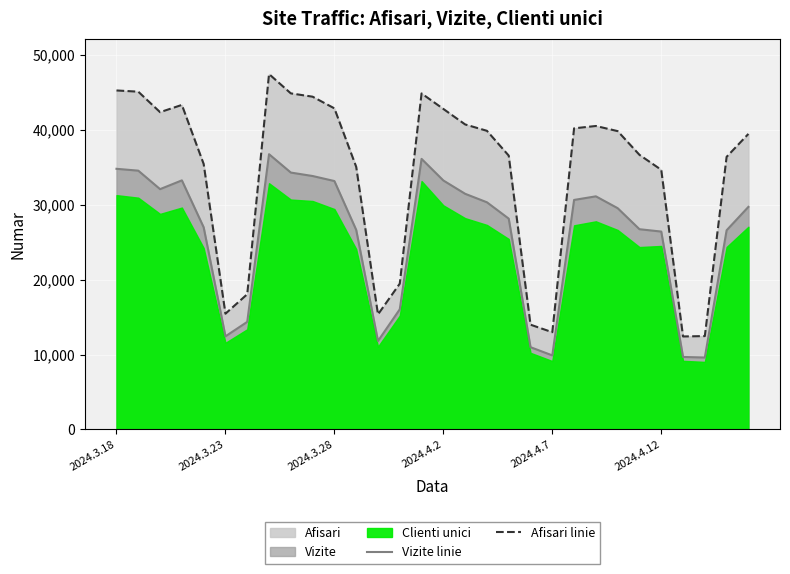

What is the minimum value for Afisari linie?

12406